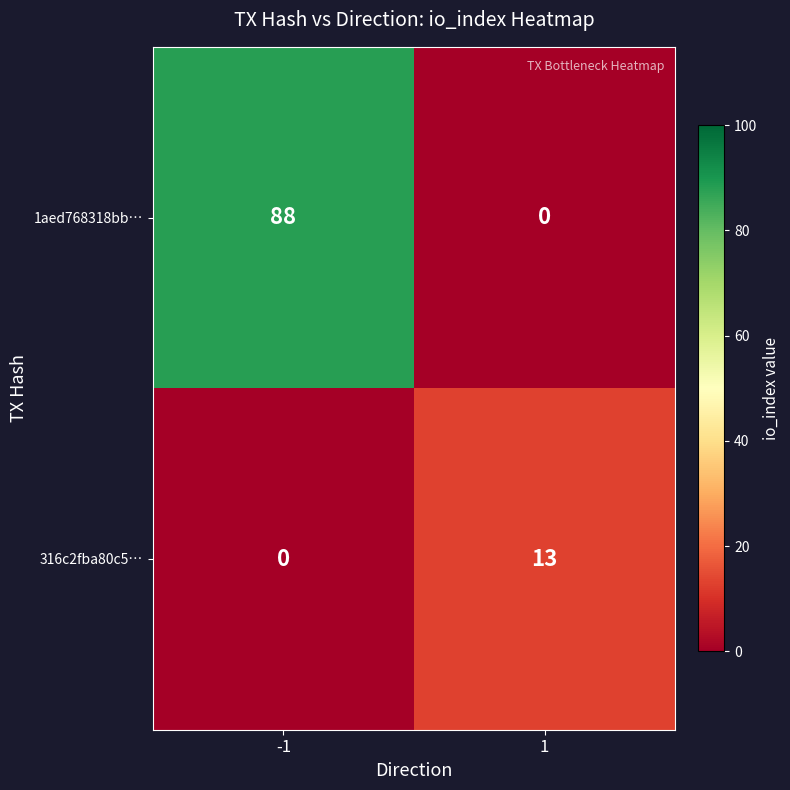

Reading left to right, what are all the values shown in this chart?

1aed768318bb…: -1=88	1=0
316c2fba80c5…: -1=0	1=13